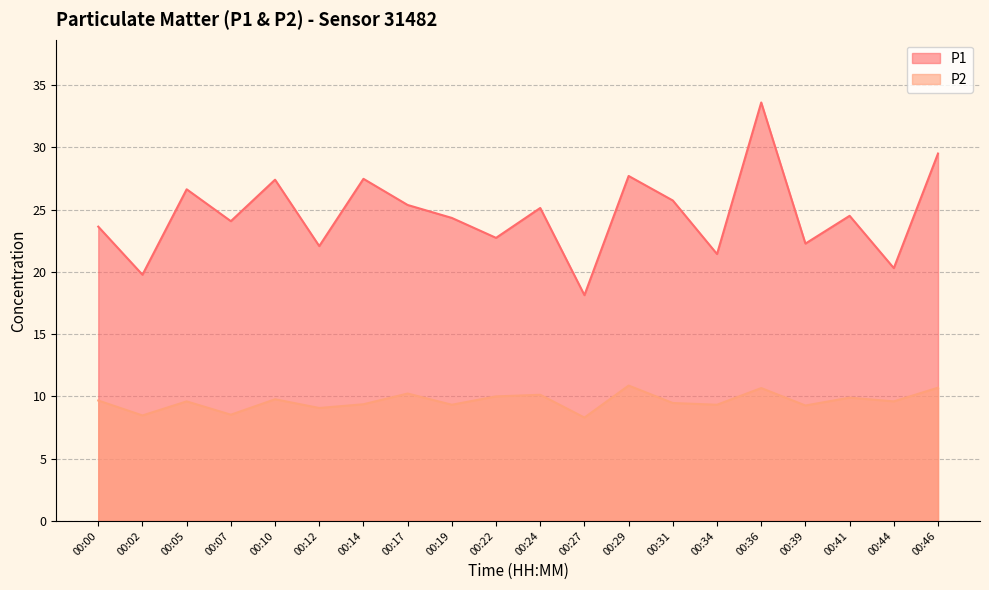

List the series in order of their peak value, lowest first.

P2, P1